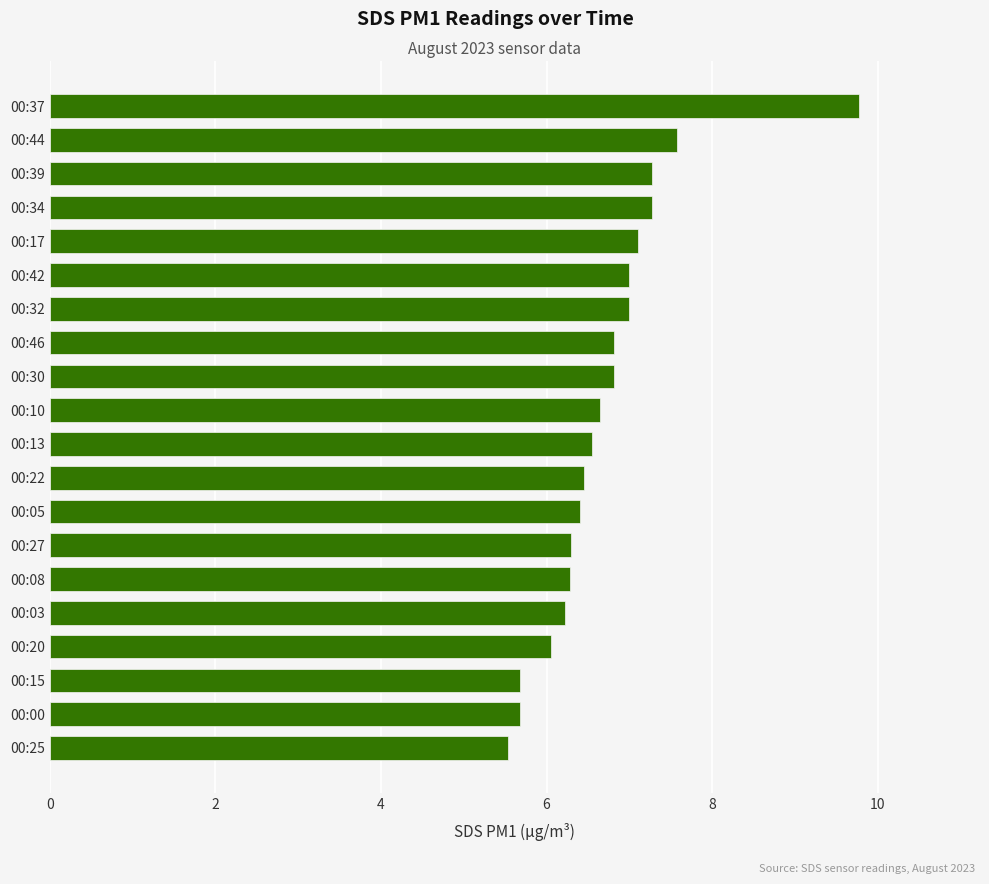

How many series are shown in this chart?

1